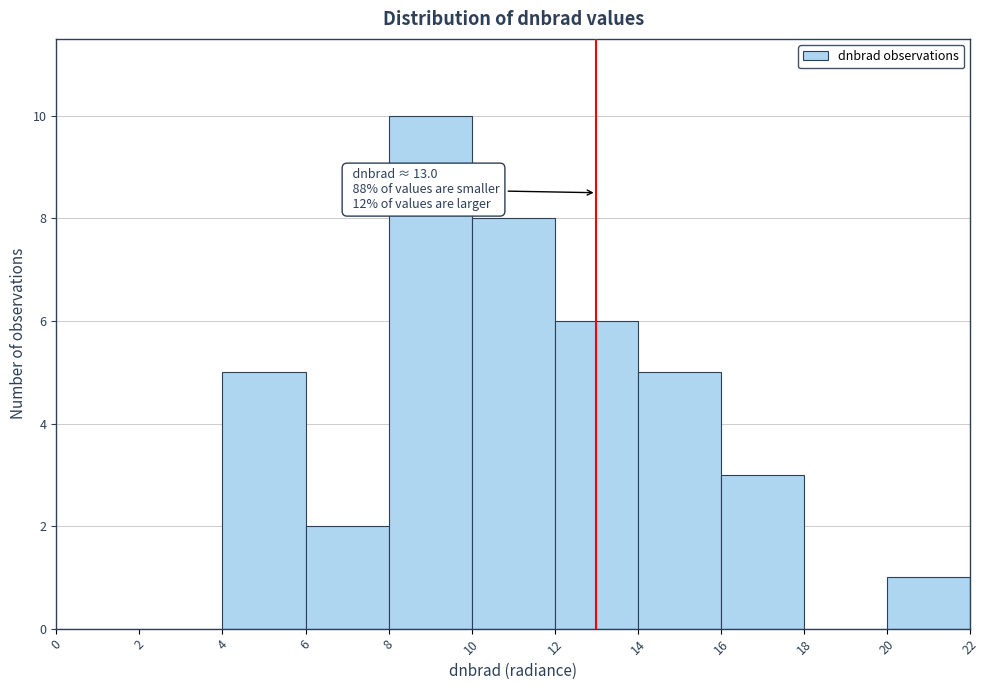

Over which range of the x-axis is the bar tallest?

8 to 10